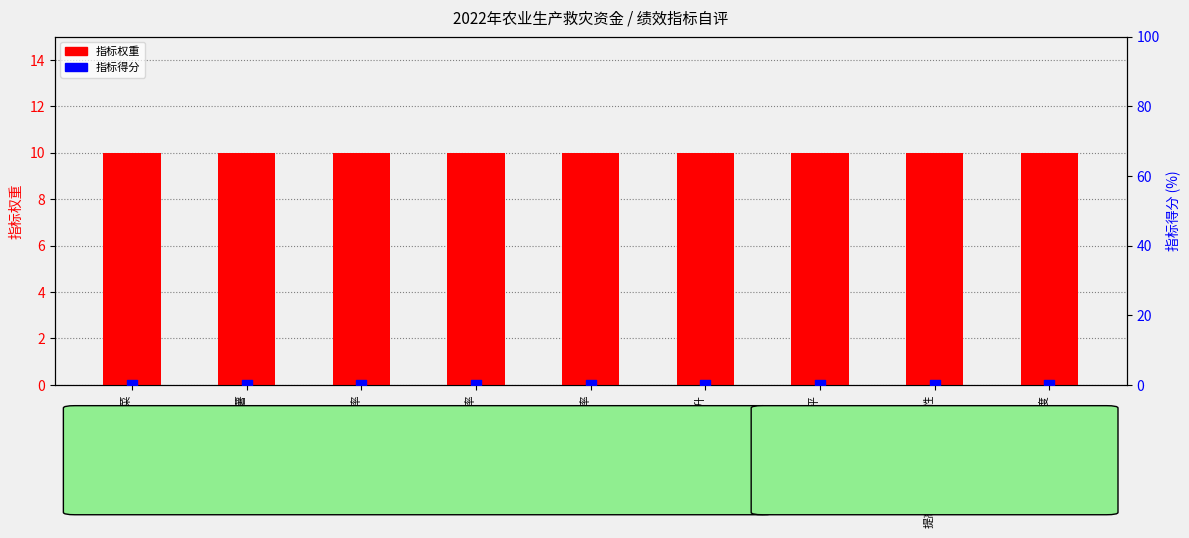

Which series has the widest spread of Y values?

指标权重